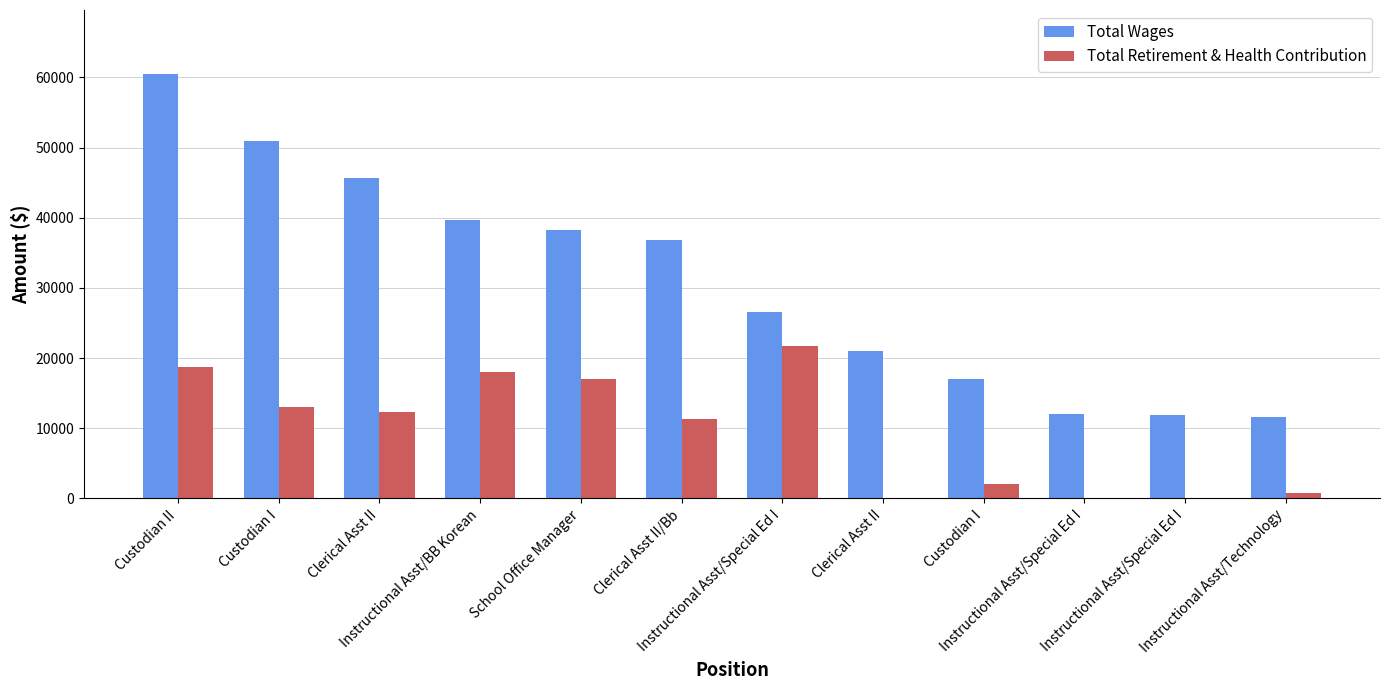

Rank the categories by Total Retirement & Health Contribution value from lowest to highest.

Clerical Asst II, Instructional Asst/Special Ed I, Instructional Asst/Special Ed I, Instructional Asst/Technology, Custodian I, Clerical Asst II/Bb, Clerical Asst II, Custodian I, School Office Manager, Instructional Asst/BB Korean, Custodian II, Instructional Asst/Special Ed I